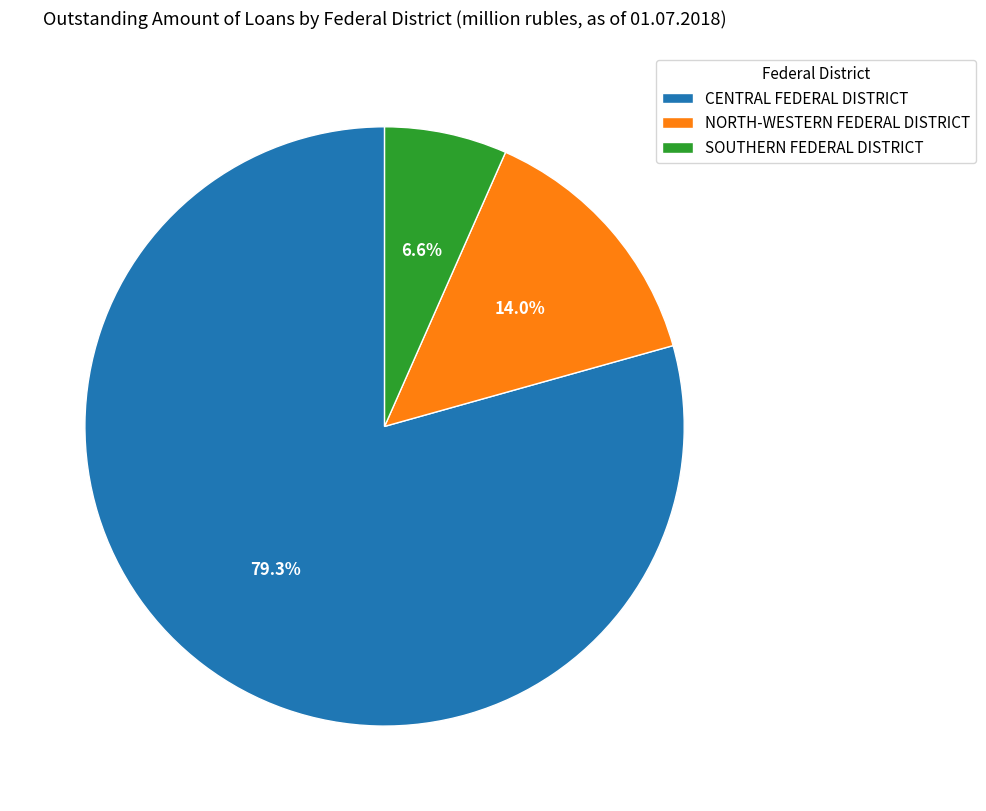

To the nearest percent, what percentage of the pie is SOUTHERN FEDERAL DISTRICT?

7%